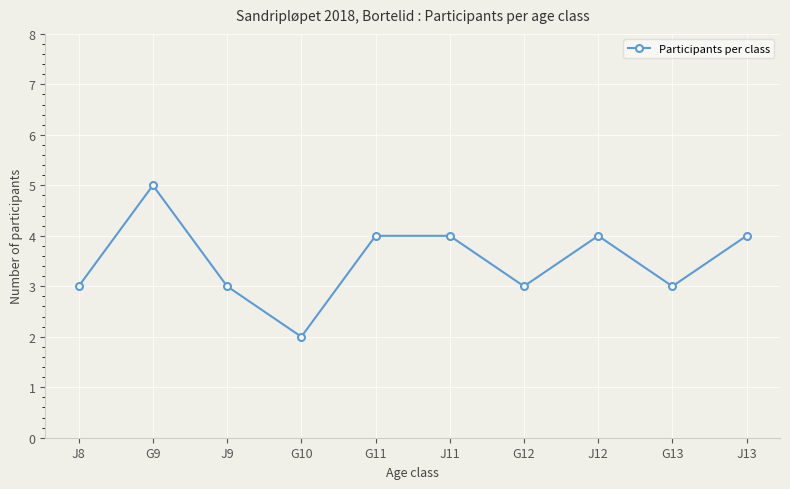

Reading left to right, transcribe all the data shown in this chart.

3	5	3	2	4	4	3	4	3	4